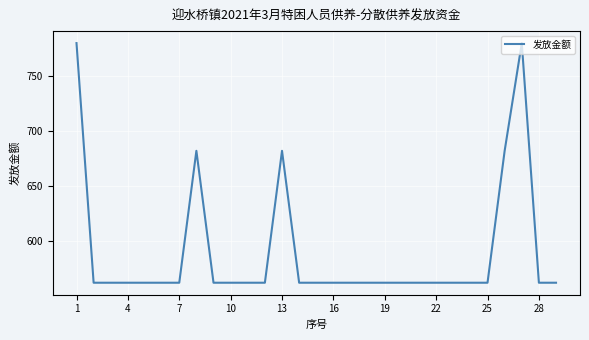

What is the smallest value displayed?

562